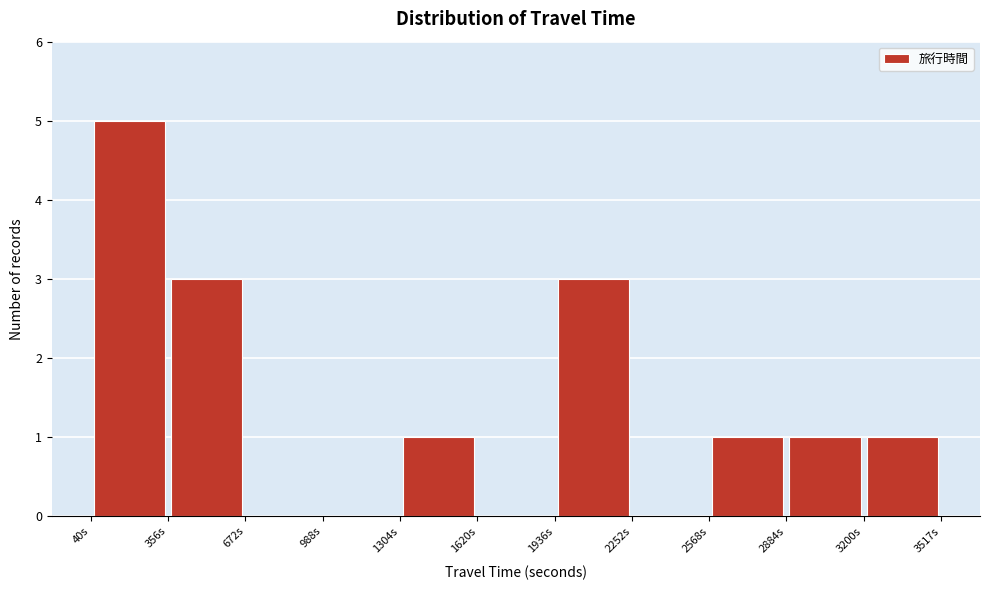

What is the height of the bar covering 3200 to 3500 on the x-axis? Neither the bar edges nor the heights are printed on the chart, so give them approximately, as read against the axes.

1